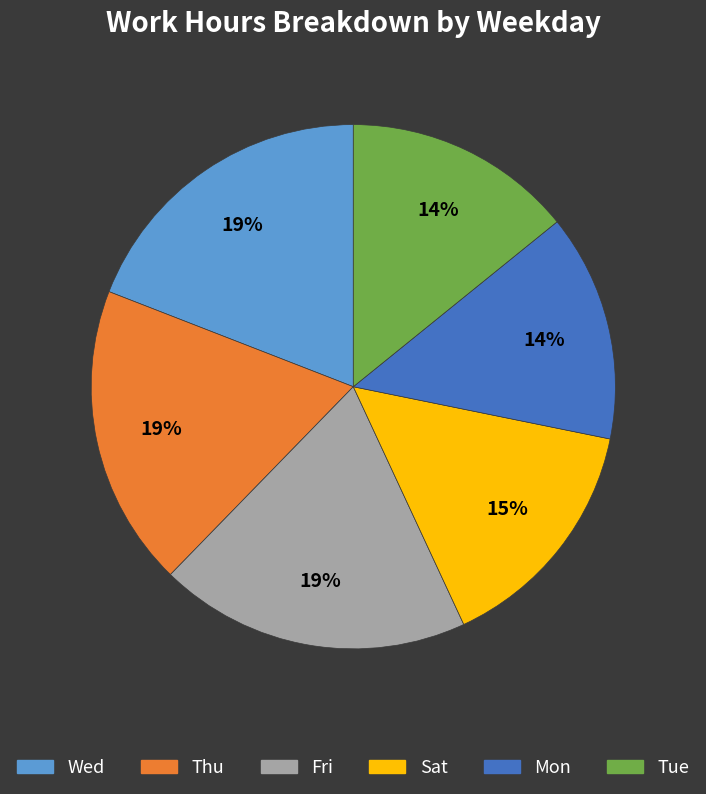

To the nearest percent, what is the average slice percentage?

17%